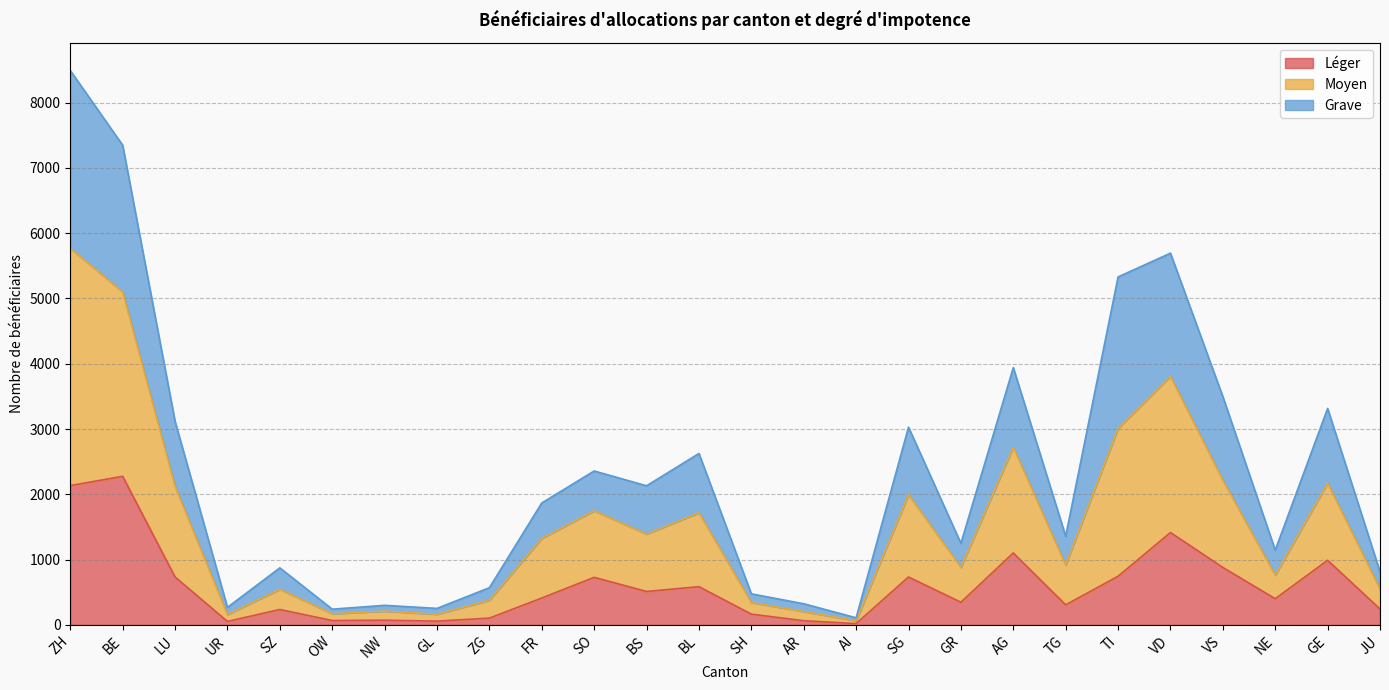

Is the value of Léger at SH greater than the value of Moyen at VD?

No